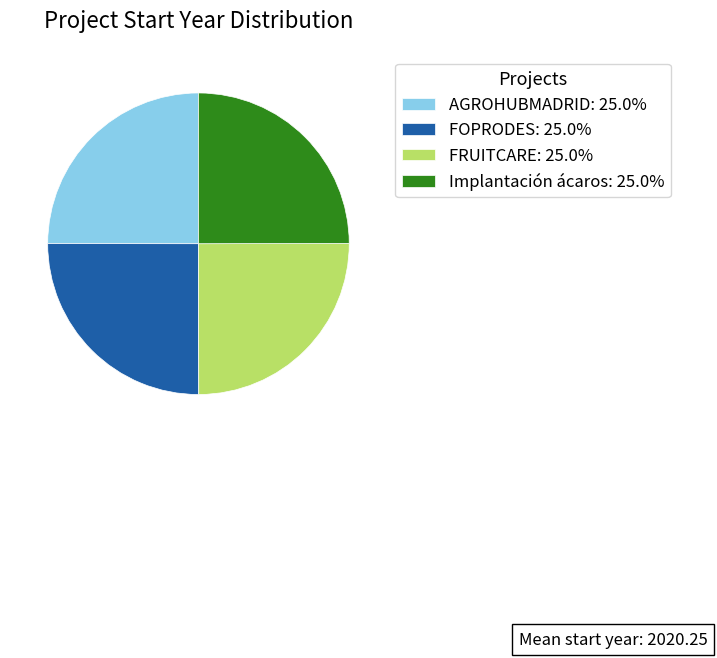

Is there a majority slice in this chart?

No